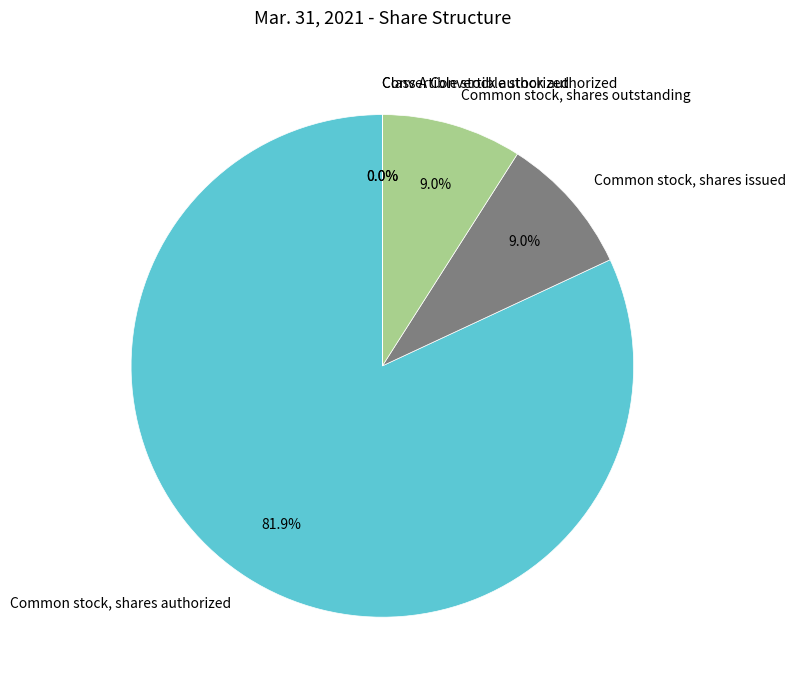

What is the ratio of the value at Common stock, shares outstanding to the value at Common stock, shares authorized?

0.1